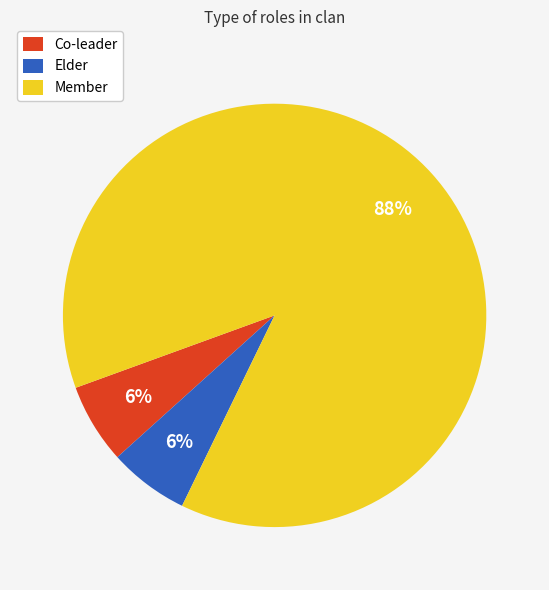

Is the sum of Elder and Co-leader greater than half?

No